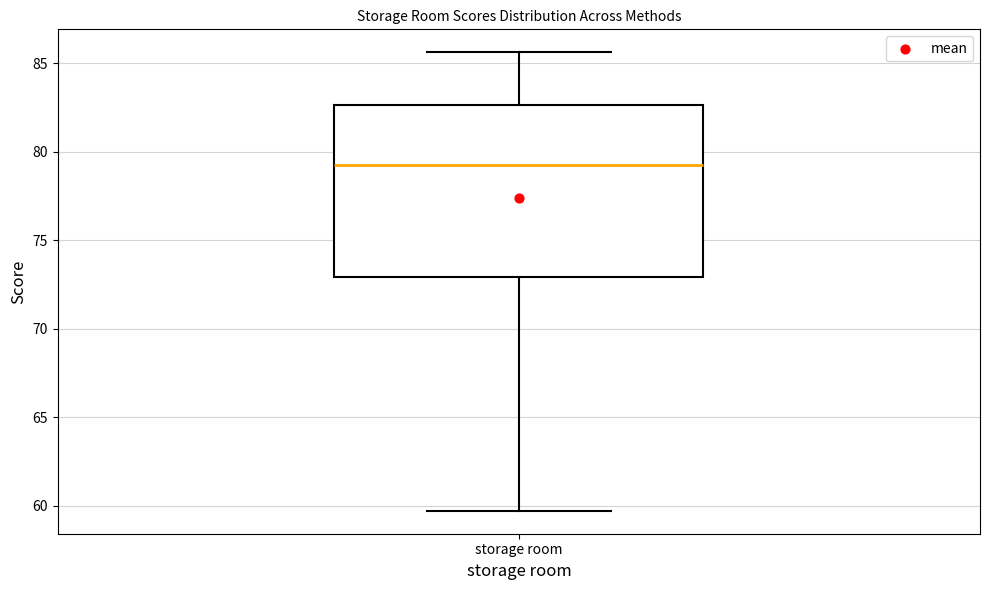

Transcribe this box plot: give where the median line is, the range the box spans, and where the two whiskers end, as read against the y-axis. The values are not printed on the chart, so give them approximately, as read against the axis.

median 79.5, box 73.0 to 82.5, whiskers 59.5 to 85.5